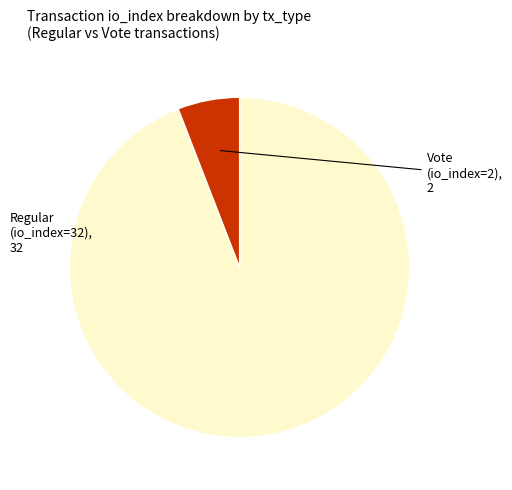

True or false: Regular (io_index=32) accounts for 94% of the total.

True